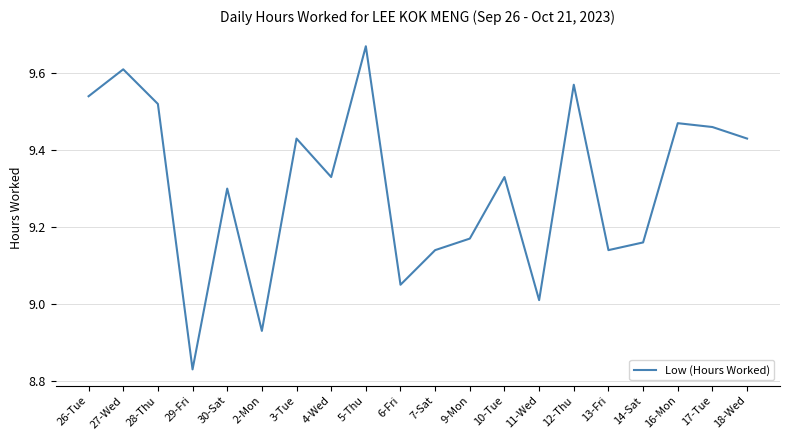

Which category has the highest value across all series?

5-Thu